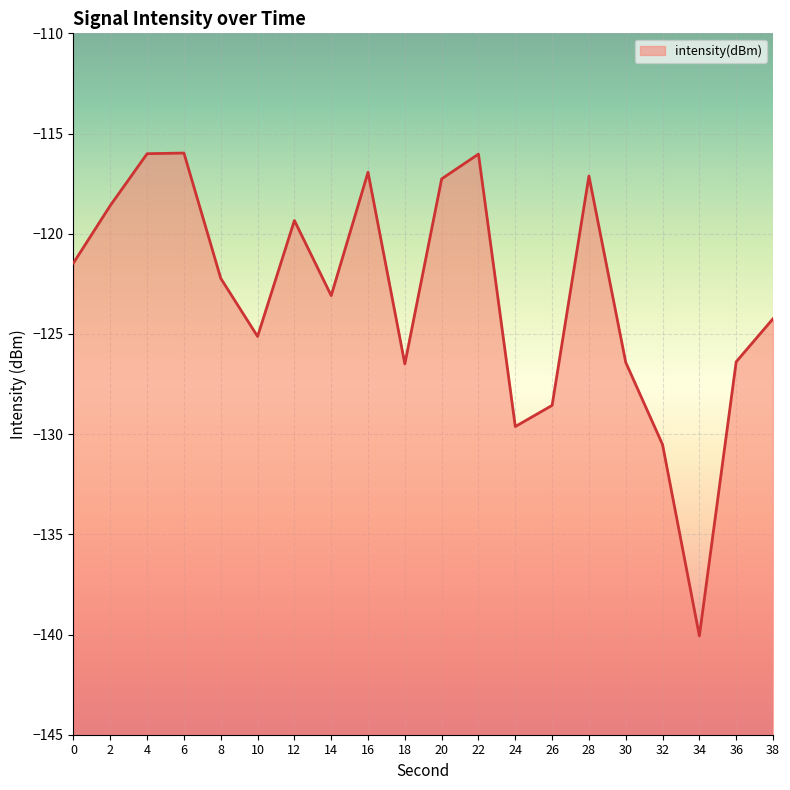

What is the maximum value shown in the chart?

-116.0